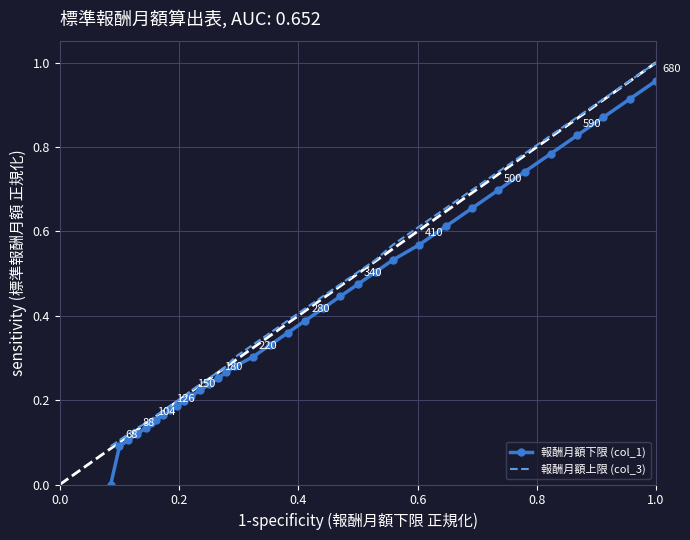

Rank the series by their maximum value, from highest to lowest.

報酬月額上限 (col_3), 報酬月額下限 (col_1)